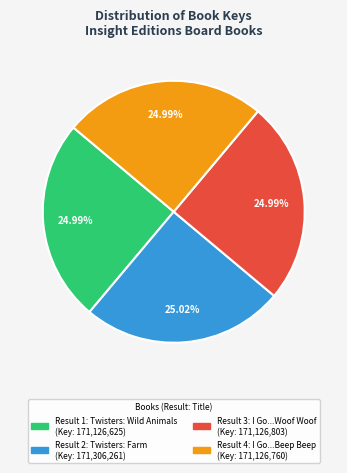

Is there any slice that represents more than half of the pie?

No